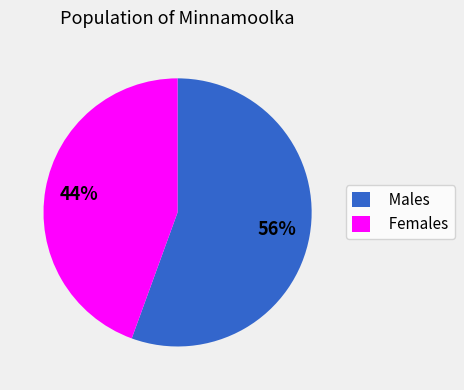

What percentage is the Females slice, to the nearest percent?

44%